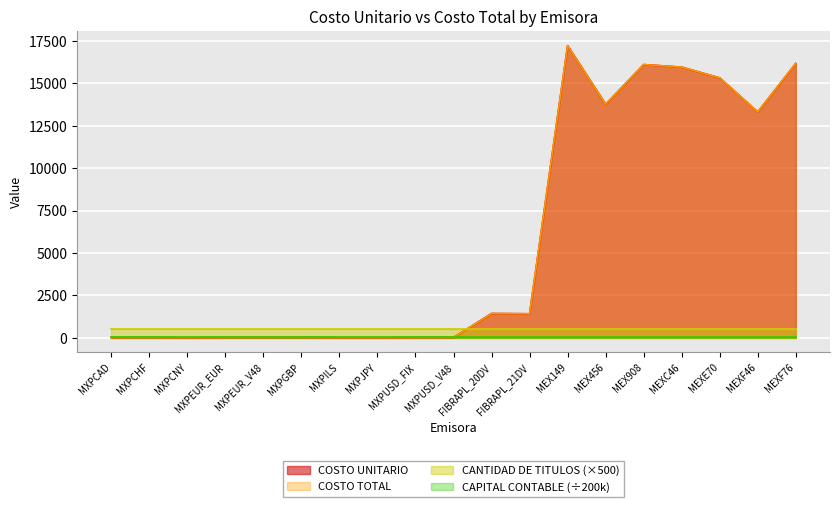

True or false: COSTO TOTAL has a value of 11.0 at MXPGBP.

False